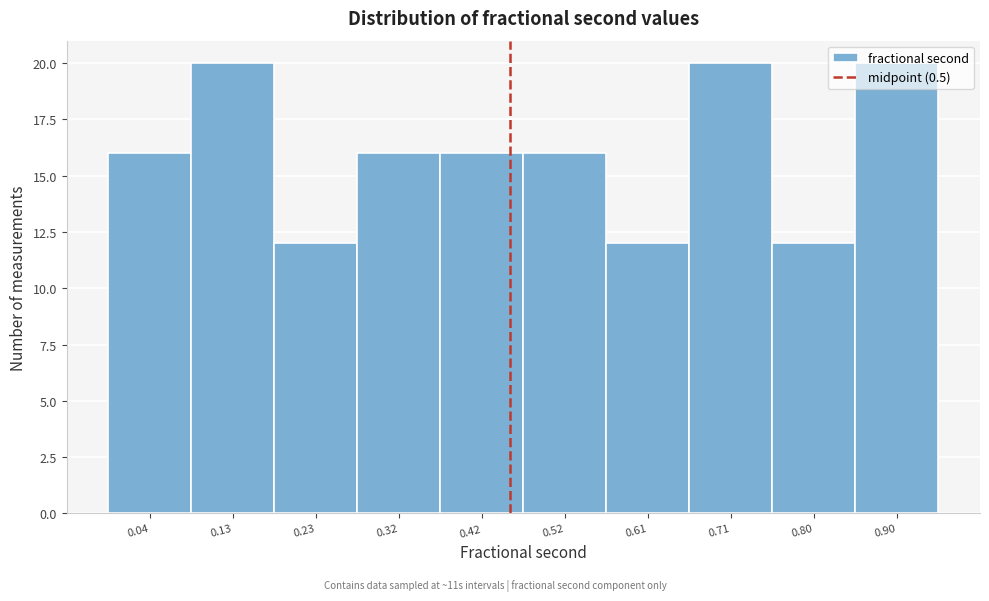

What is the value of the 5th bar from the left?

16